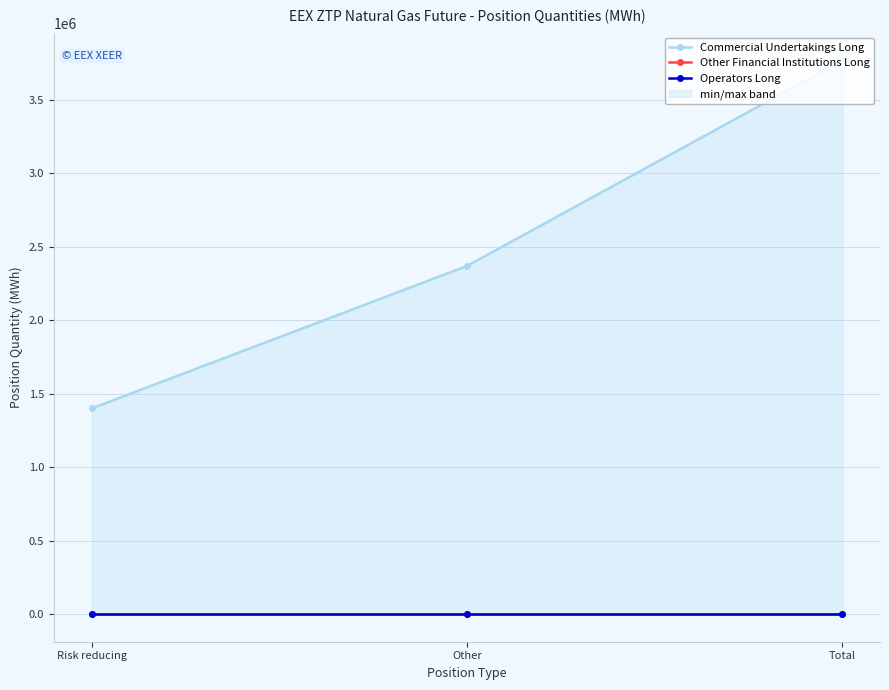

Reading left to right, transcribe all the data shown in this chart.

Commercial Undertakings Long: Risk reducing=1399920	Other=2370120	Total=3770040
Other Financial Institutions Long: Risk reducing=0	Other=0	Total=0
Operators Long: Risk reducing=0	Other=0	Total=0